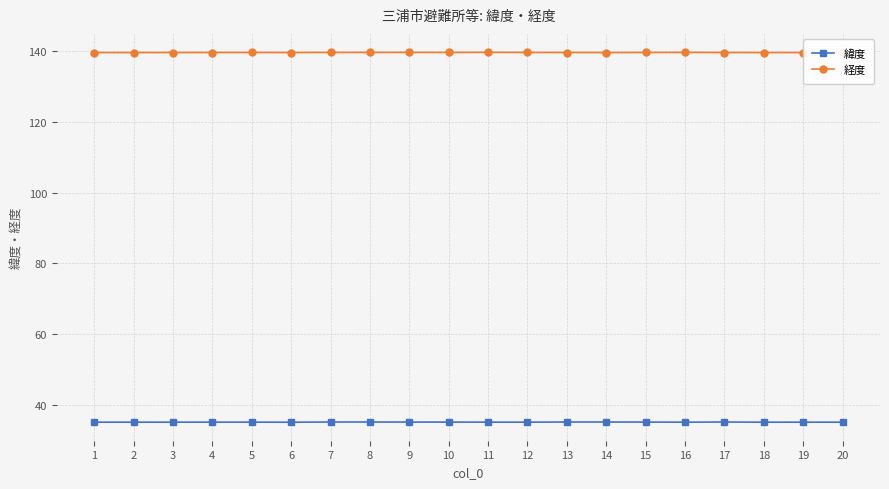

What is the sum of all 経度 values?

2792.8